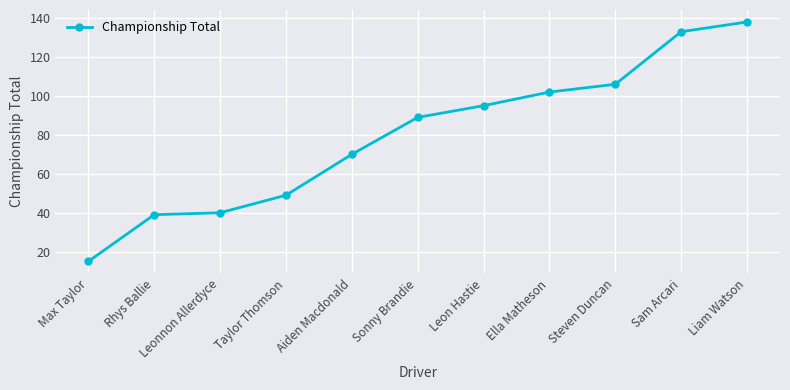

Reading right to left, what are all the values shown in this chart?

Liam Watson=138	Sam Arcari=133	Steven Duncan=106	Ella Matheson=102	Leon Hastie=95	Sonny Brandie=89	Aiden Macdonald=70	Taylor Thomson=49	Leonnon Allerdyce=40	Rhys Ballie=39	Max Taylor=15